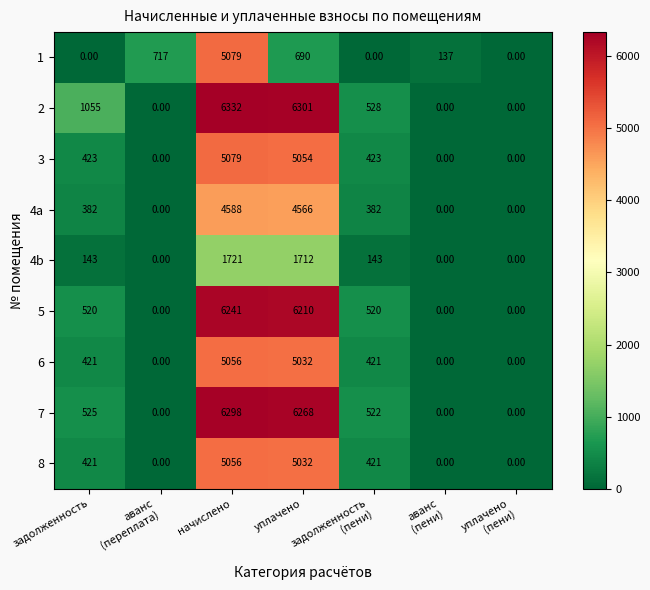

What is the sum of all 2 values?

14216